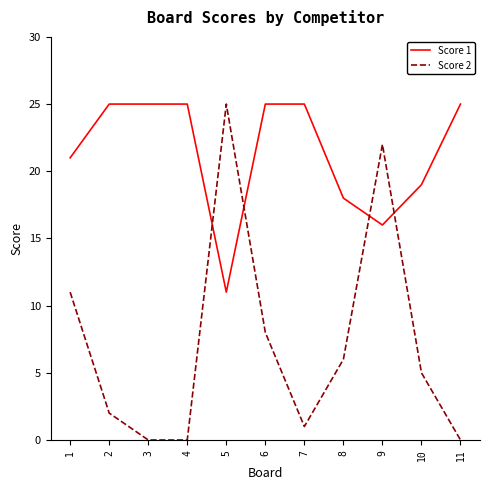

What is the highest value of the Score 2 series?

25